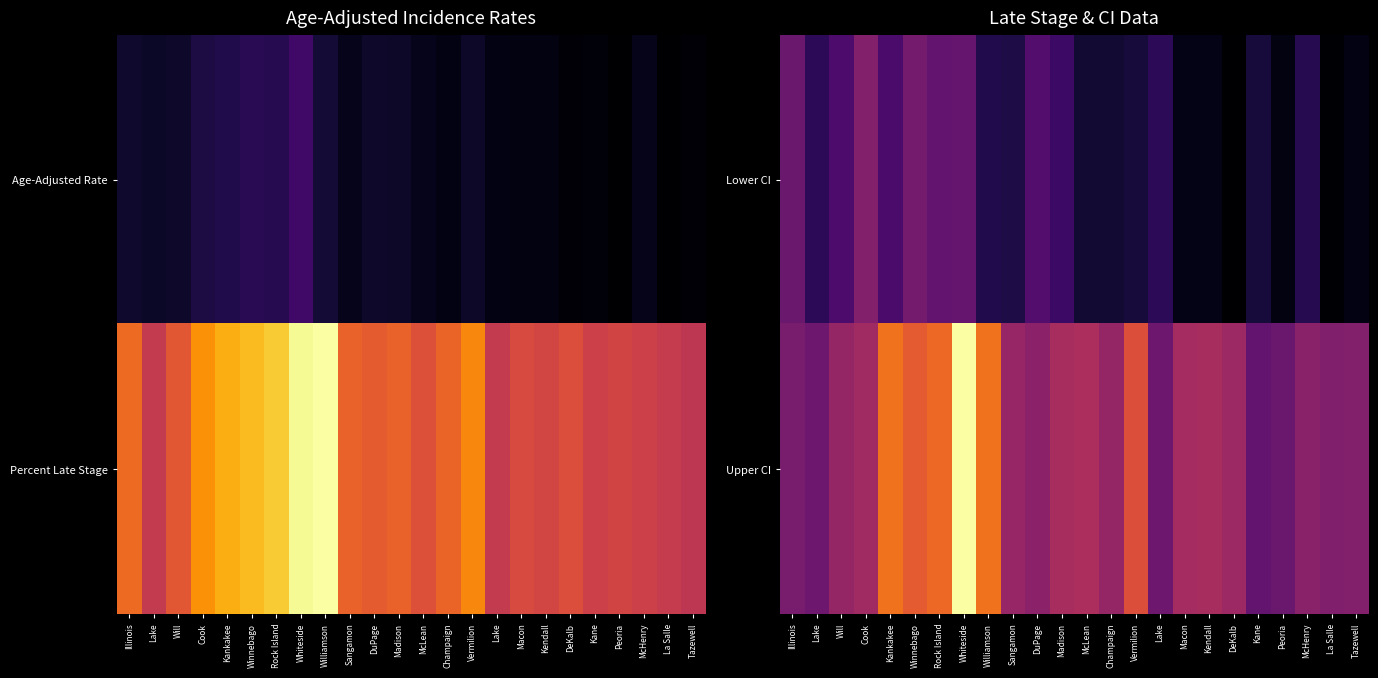

List the series in order of their overall mean, highest first.

Upper CI, Lower CI